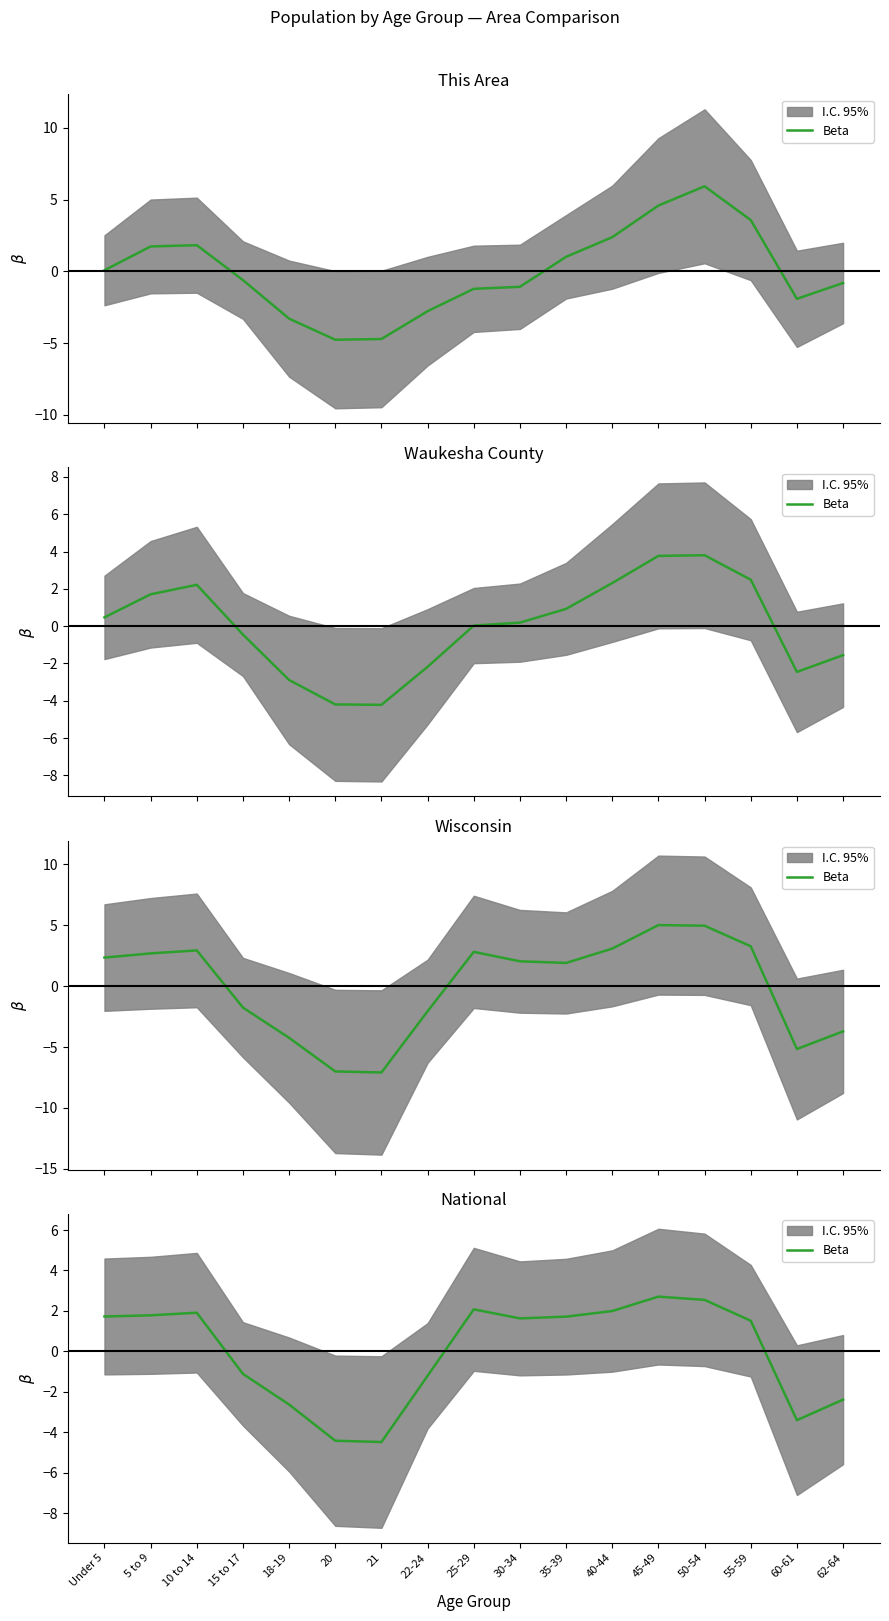

What is the difference between the maximum and second lowest values?

7.1